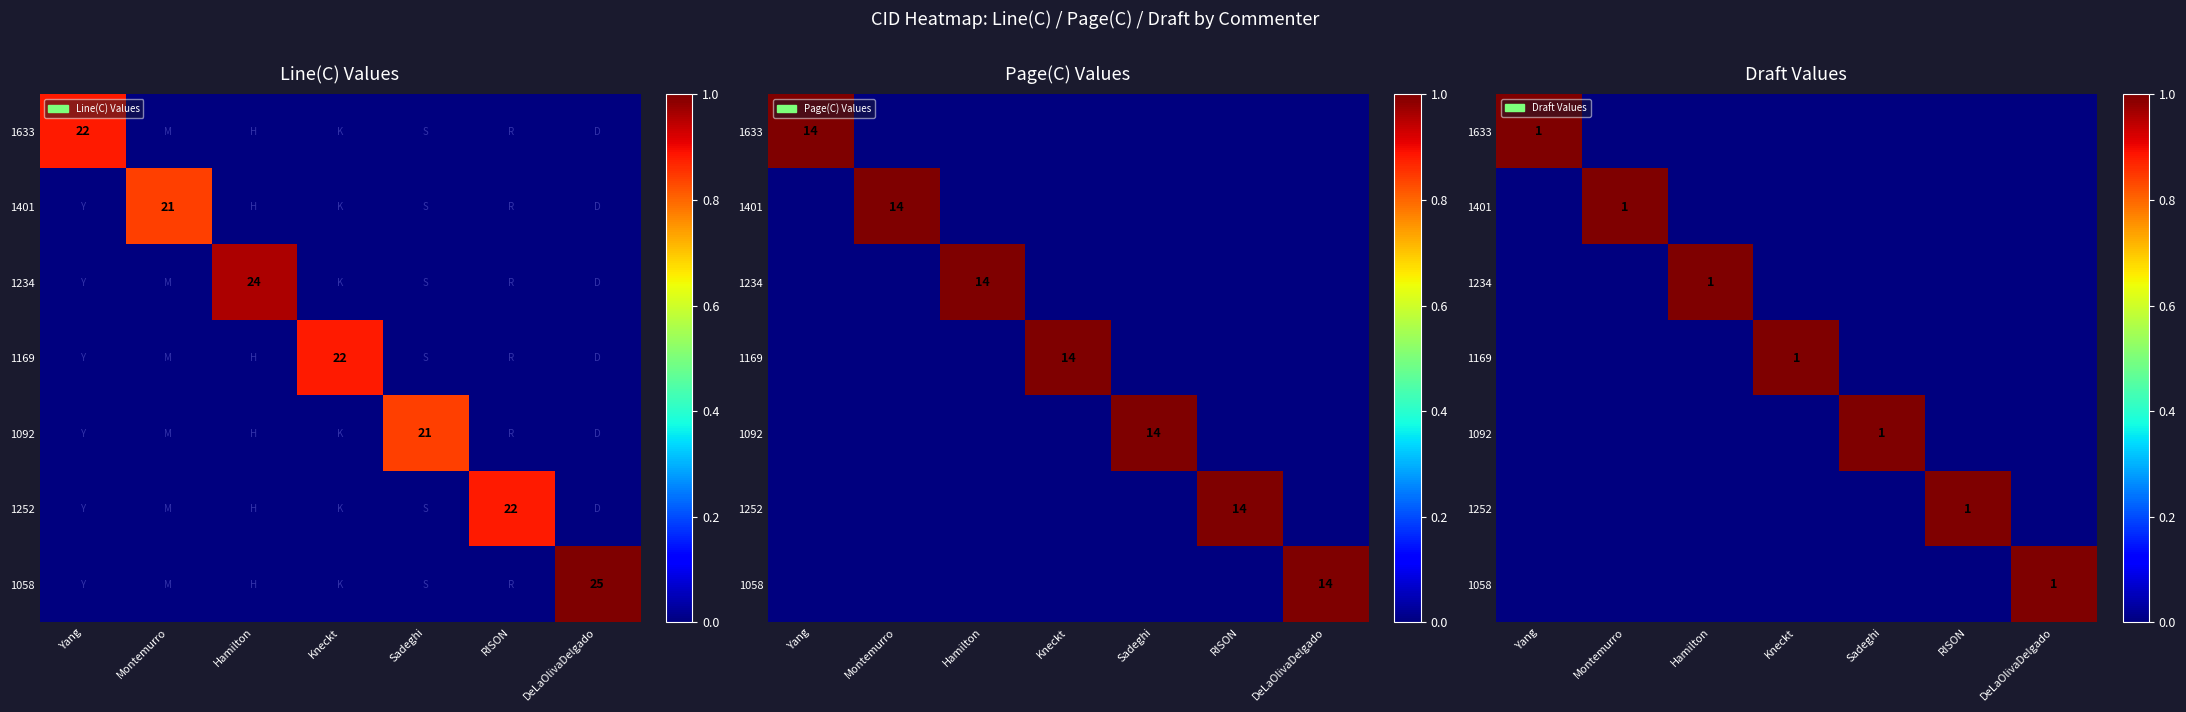

Rank the categories by 1401 value from lowest to highest.

Yang, Hamilton, Kneckt, Sadeghi, RISON, DeLaOlivaDelgado, Montemurro